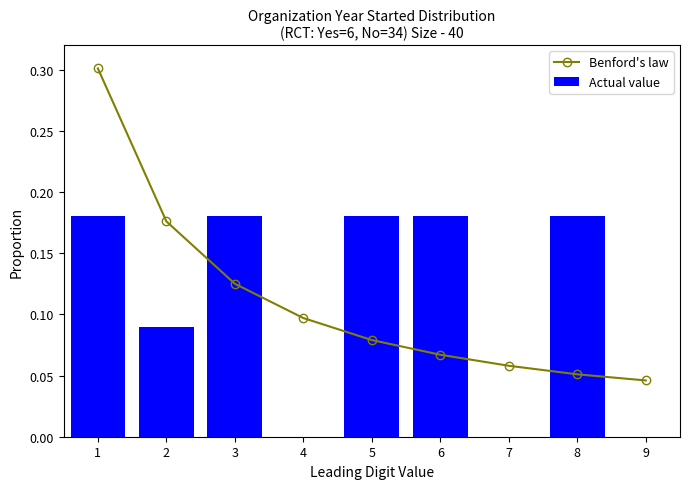

Which has a higher value, 7 or 5?

5